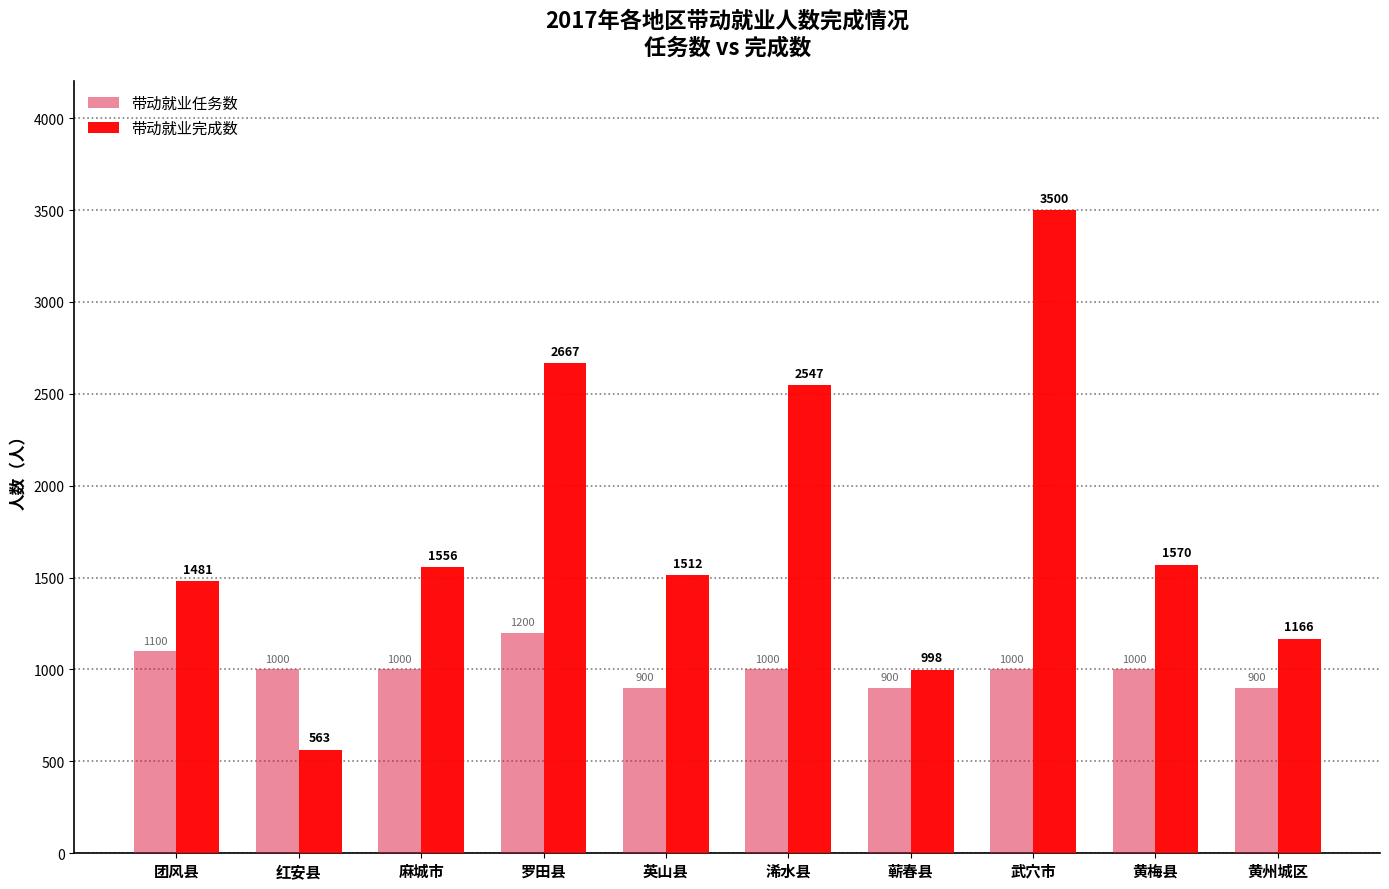

At which category is the sum across all series the highest?

武穴市